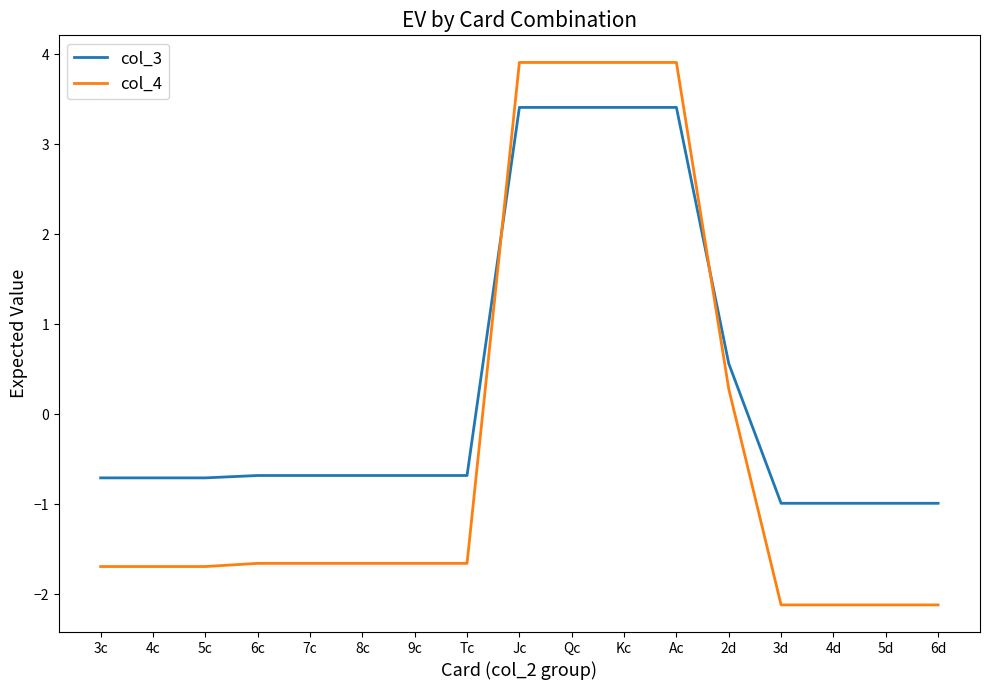

Reading left to right, transcribe all the data shown in this chart.

col_3: 3c=-0.7	4c=-0.7	5c=-0.7	6c=-0.7	7c=-0.7	8c=-0.7	9c=-0.7	Tc=-0.7	Jc=3.4	Qc=3.4	Kc=3.4	Ac=3.4	2d=0.6	3d=-1.0	4d=-1.0	5d=-1.0	6d=-1.0
col_4: 3c=-1.7	4c=-1.7	5c=-1.7	6c=-1.7	7c=-1.7	8c=-1.7	9c=-1.7	Tc=-1.7	Jc=3.9	Qc=3.9	Kc=3.9	Ac=3.9	2d=0.3	3d=-2.1	4d=-2.1	5d=-2.1	6d=-2.1